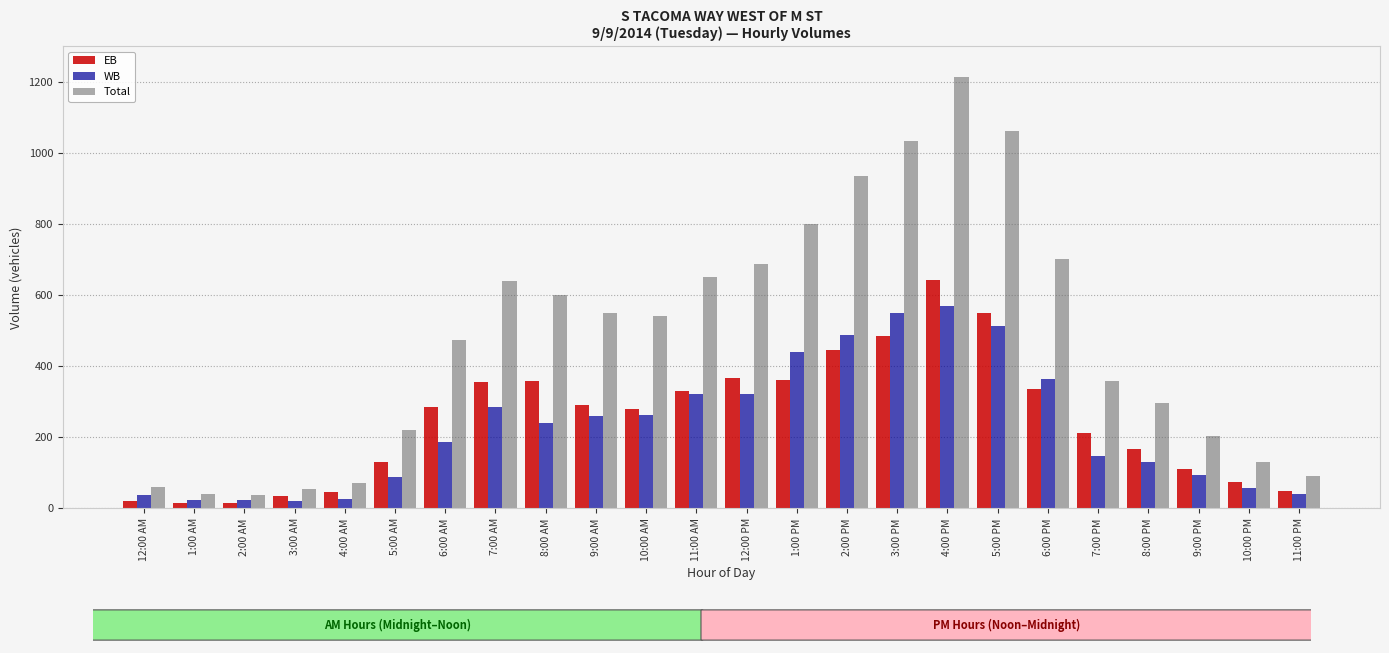

Which series has the widest spread of values?

Total